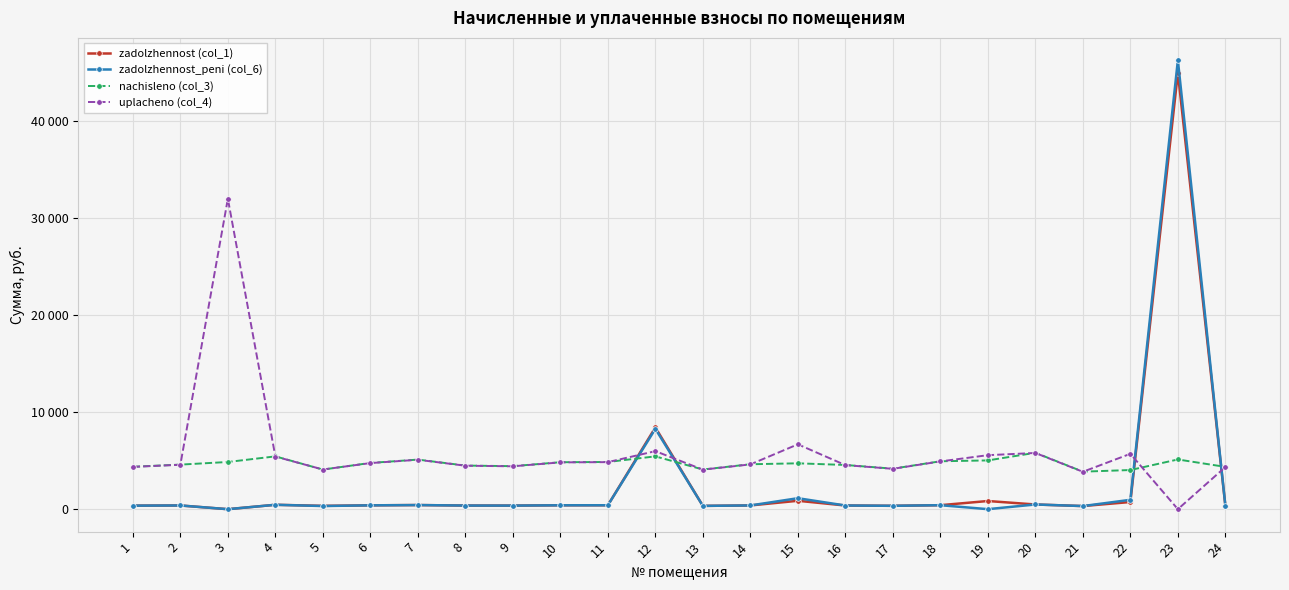

What is the total value across all series at 19?

11433.9